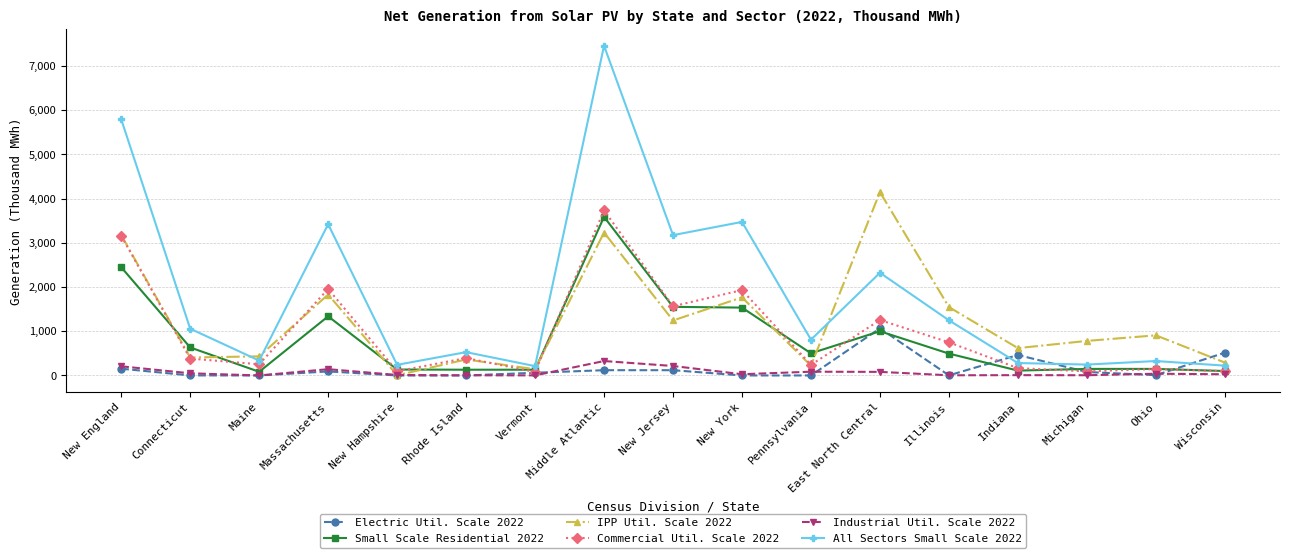

How many series are shown in this chart?

6